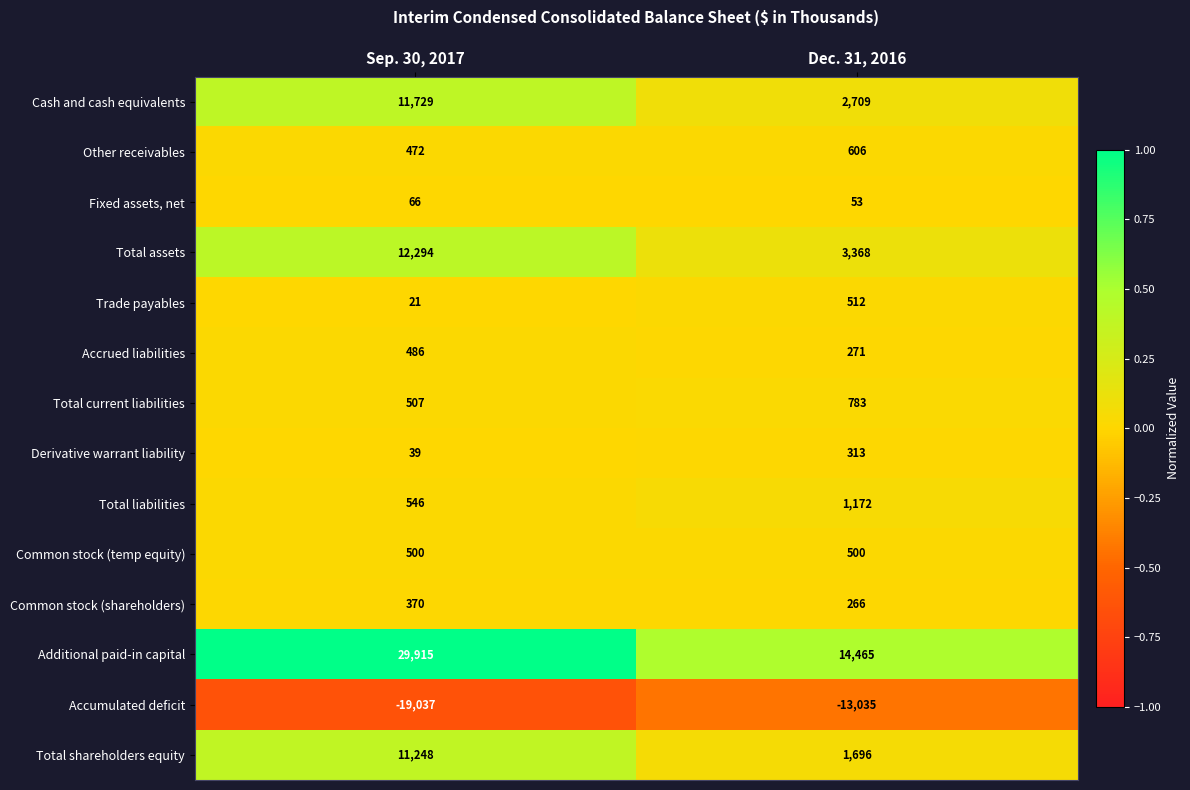

What is the minimum value shown in the chart?

-19037